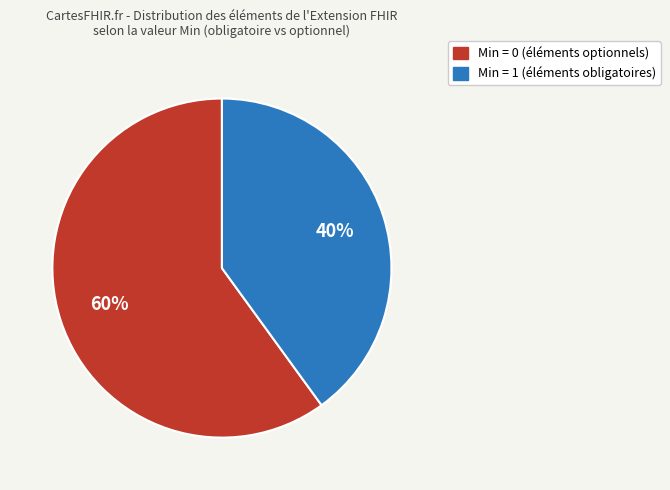

To the nearest percent, what is the combined percentage of Min = 0 (éléments optionnels) and Min = 1 (éléments obligatoires)?

100%